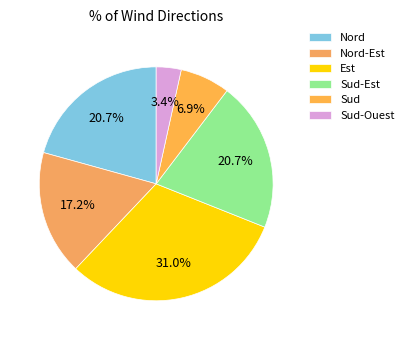

The Est slice represents 43% of the pie. True or false?

False